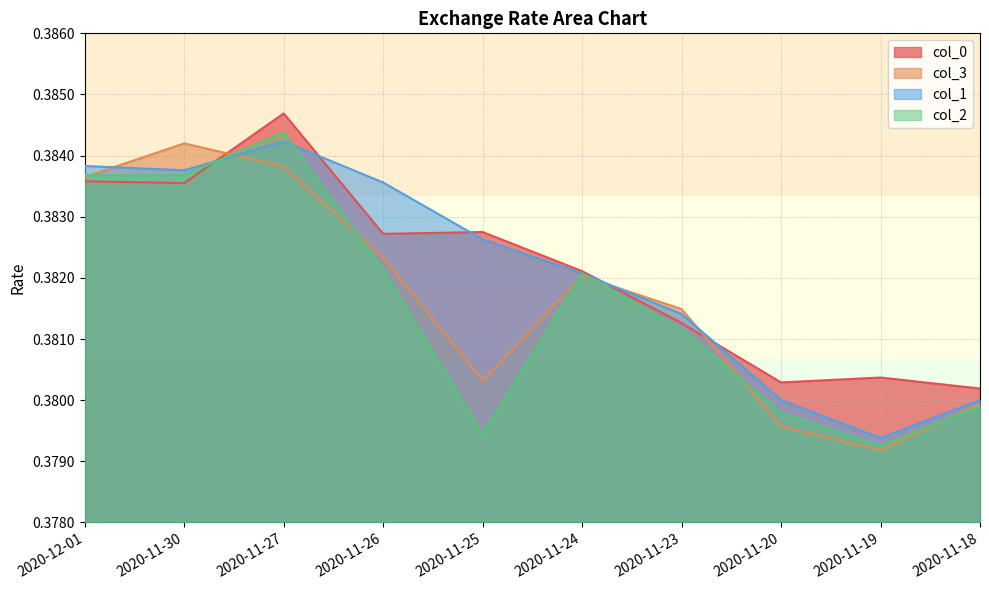

Reading left to right, transcribe all the data shown in this chart.

col_0: 0.4	0.4	0.4	0.4	0.4	0.4	0.4	0.4	0.4	0.4
col_3: 0.4	0.4	0.4	0.4	0.4	0.4	0.4	0.4	0.4	0.4
col_1: 0.4	0.4	0.4	0.4	0.4	0.4	0.4	0.4	0.4	0.4
col_2: 0.4	0.4	0.4	0.4	0.4	0.4	0.4	0.4	0.4	0.4